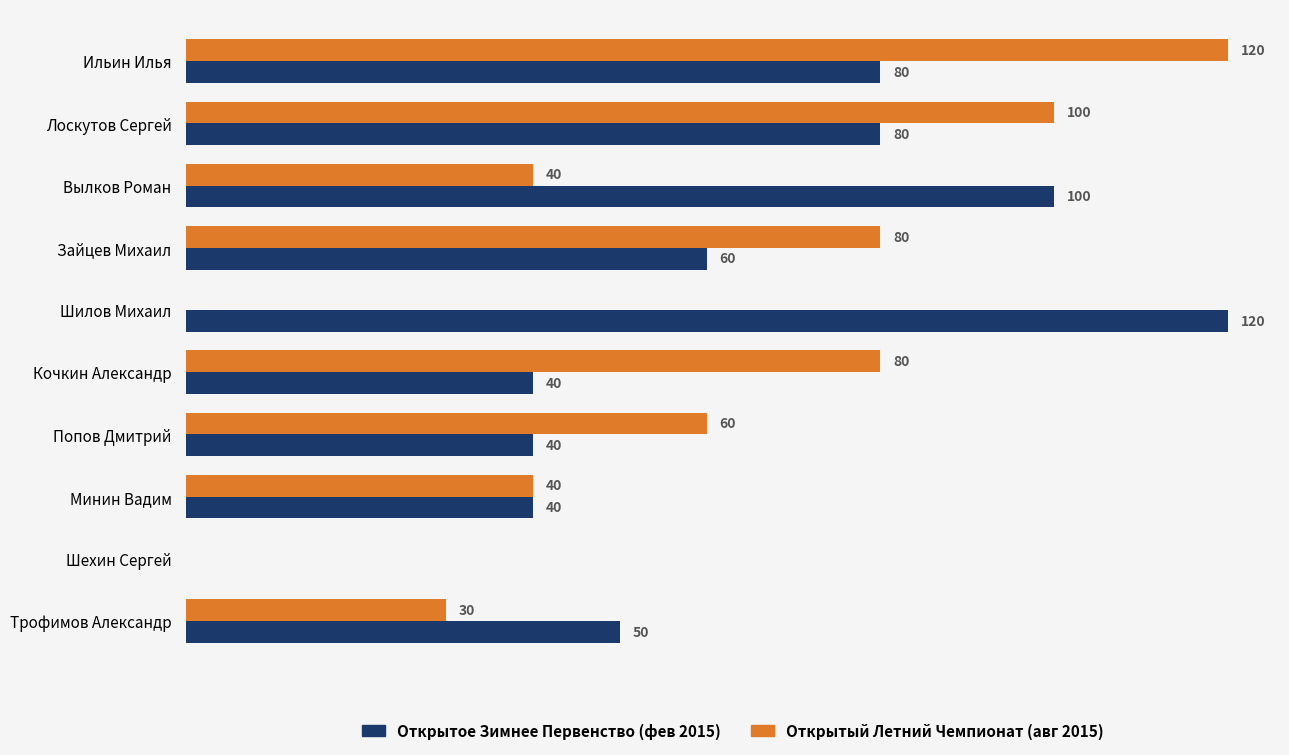

Between Зайцев Михаил and Кочкин Александр, which series saw the biggest shift?

Открытое Зимнее Первенство (фев 2015)